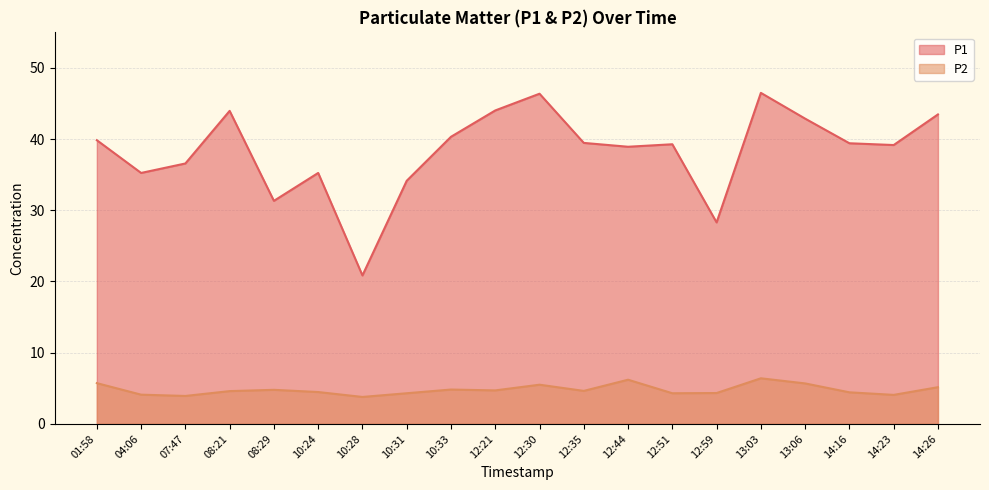

At which category is the sum across all series the highest?

13:03